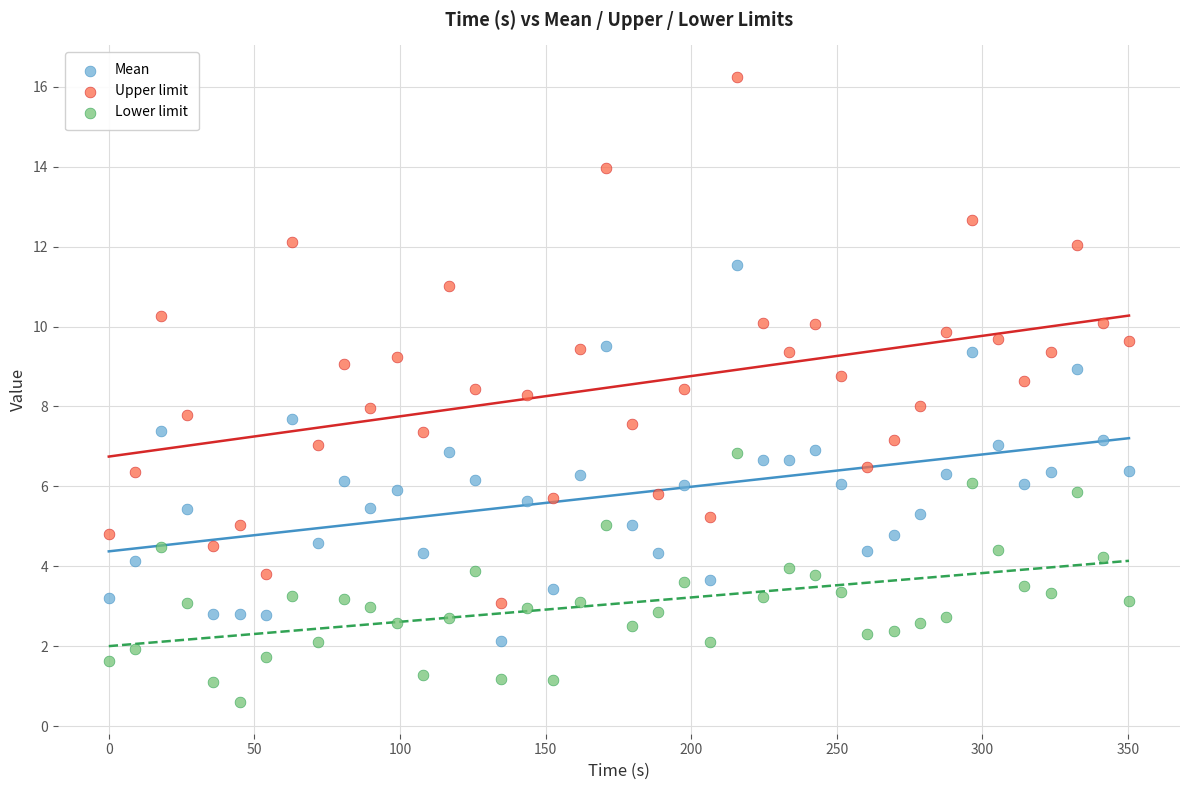

Across all data points, what is the range of Y values (max minus min)?

15.7